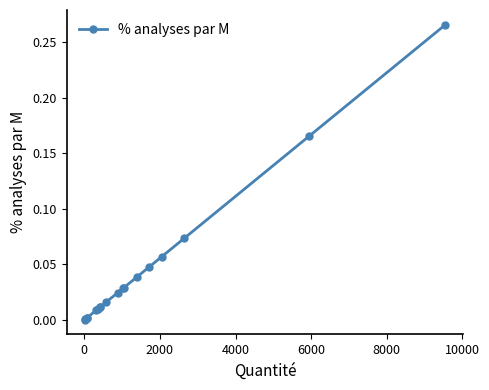

What is the sum of all values?

0.8